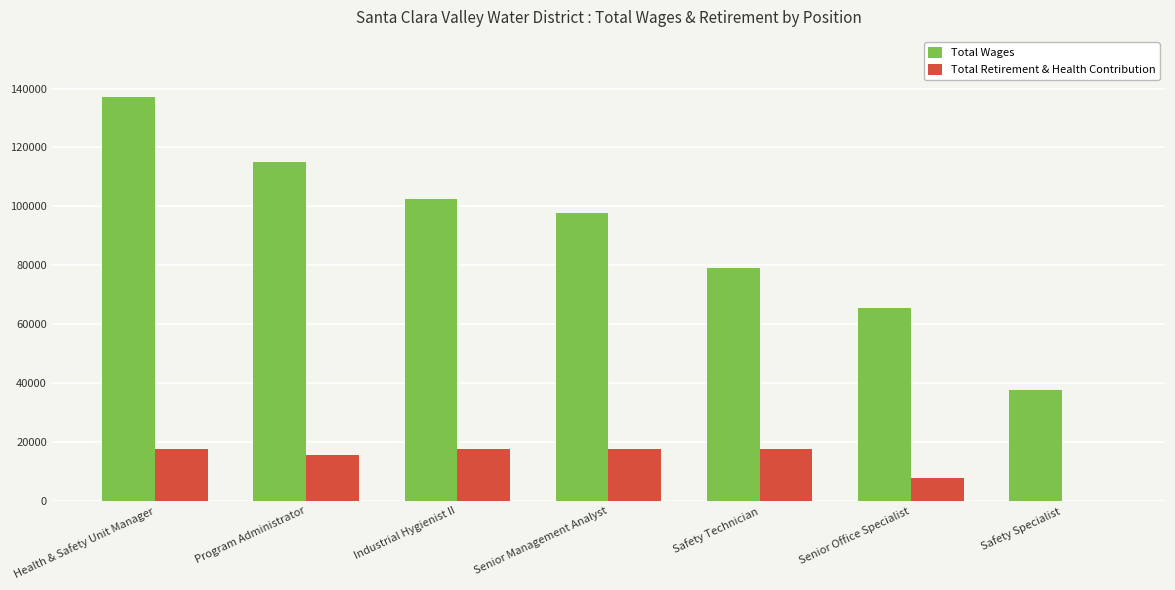

What is the average value of the Total Wages series?

90589